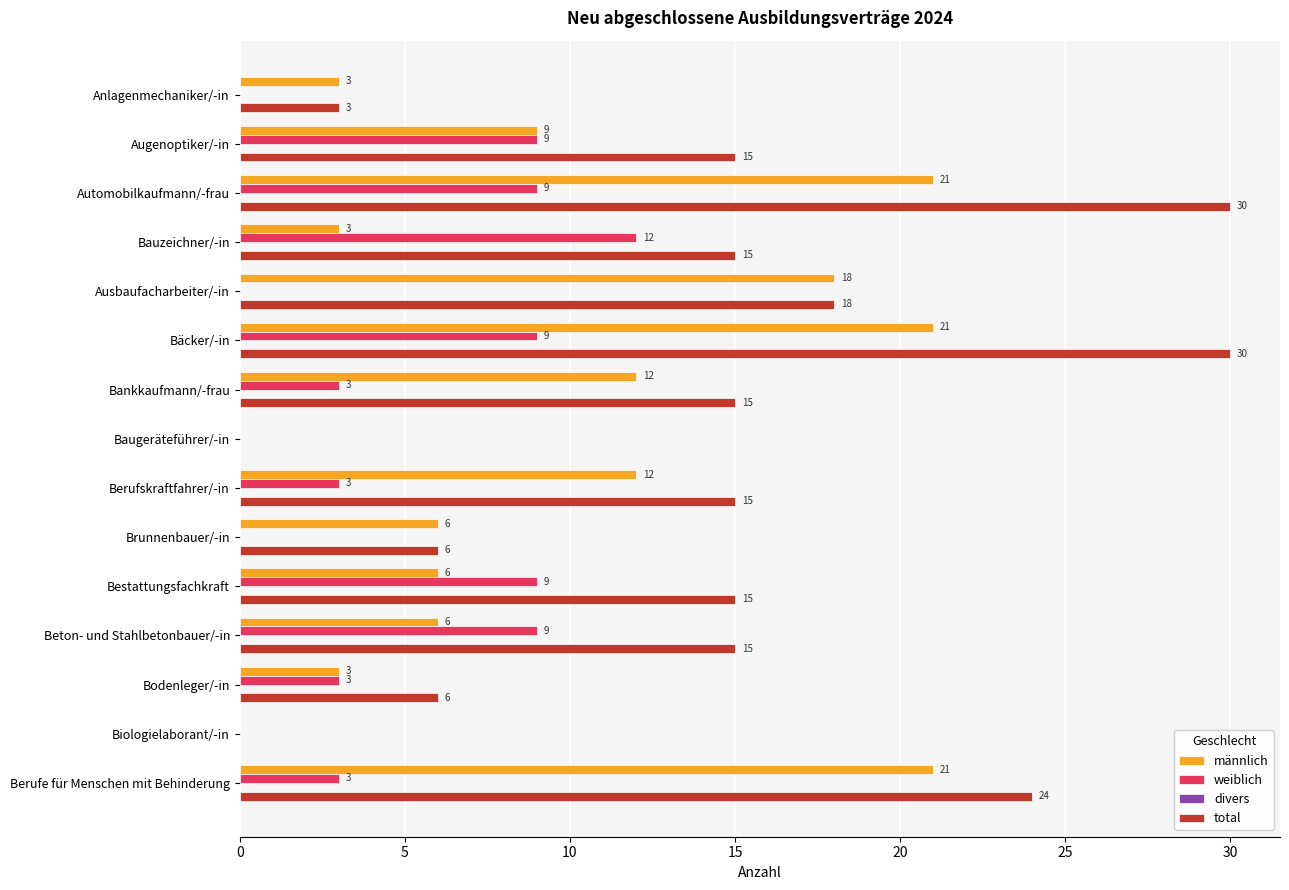

What is the total value across all series at Automobilkaufmann/-frau?

60